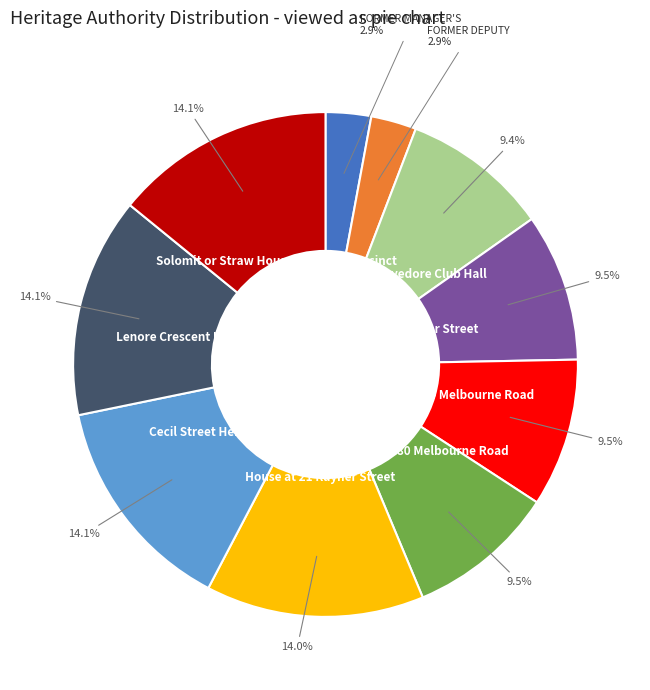

Is there a majority slice in this chart?

No